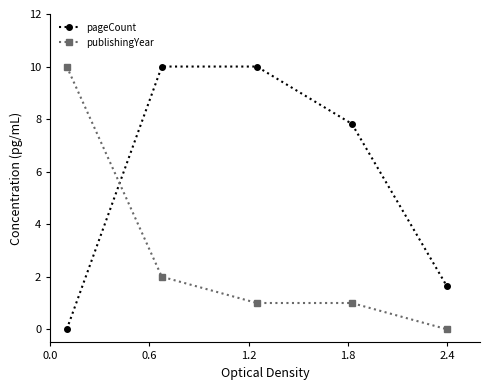

True or false: publishingYear has more than 2 points higher than both neighbors.

False